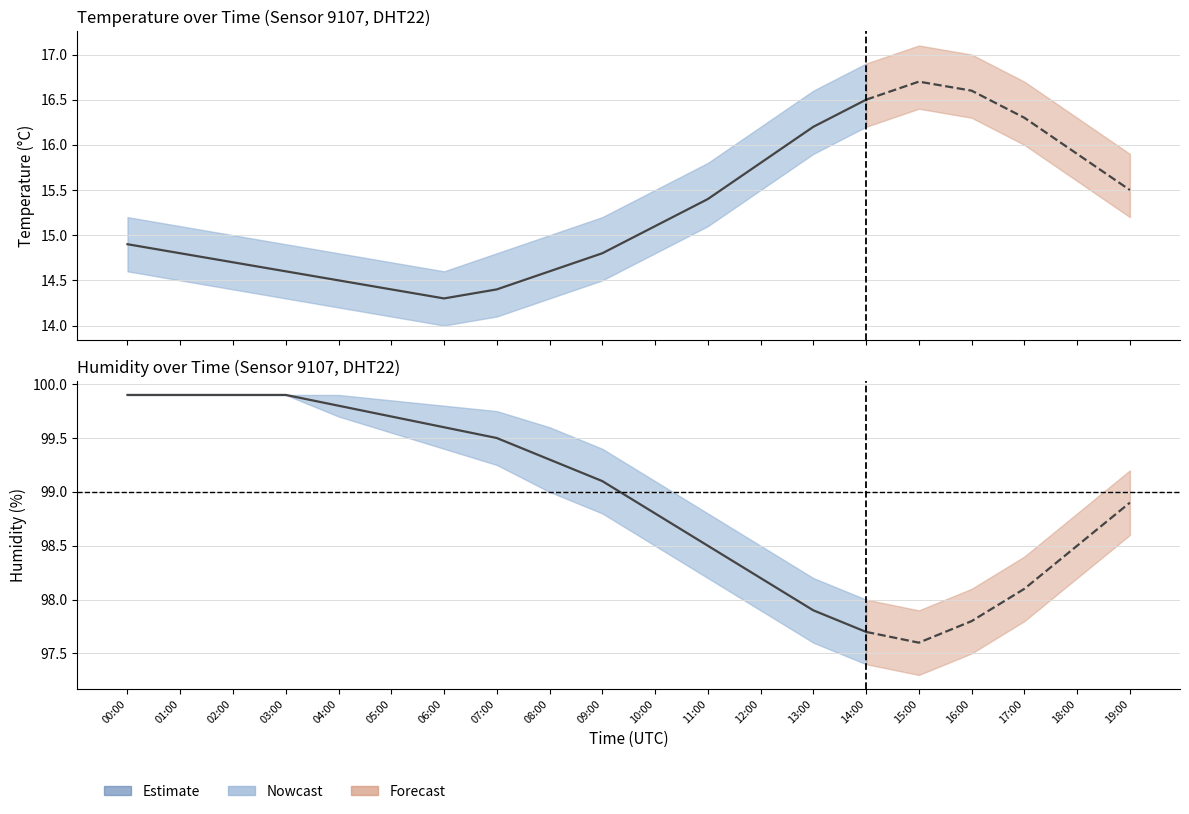

Count the number of values greater than 99.

10